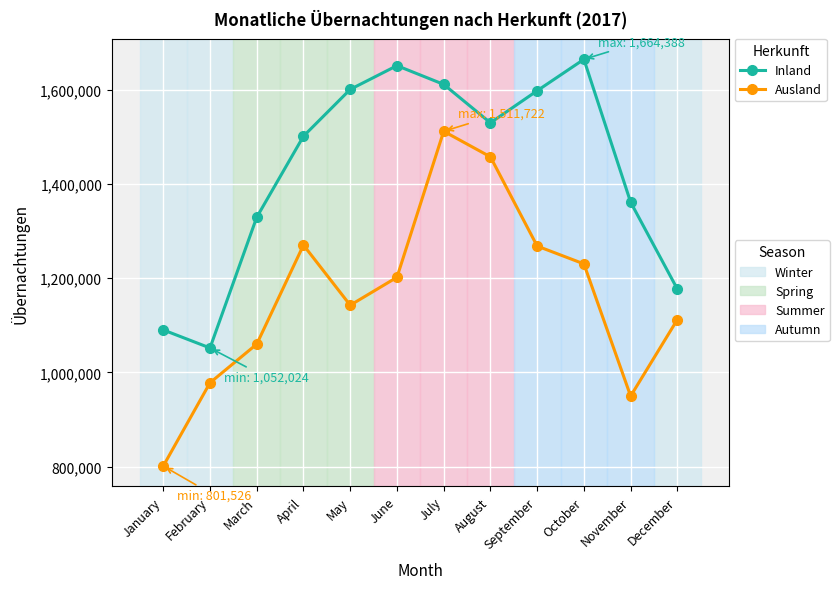

What is the total value across all series at April?

2771563